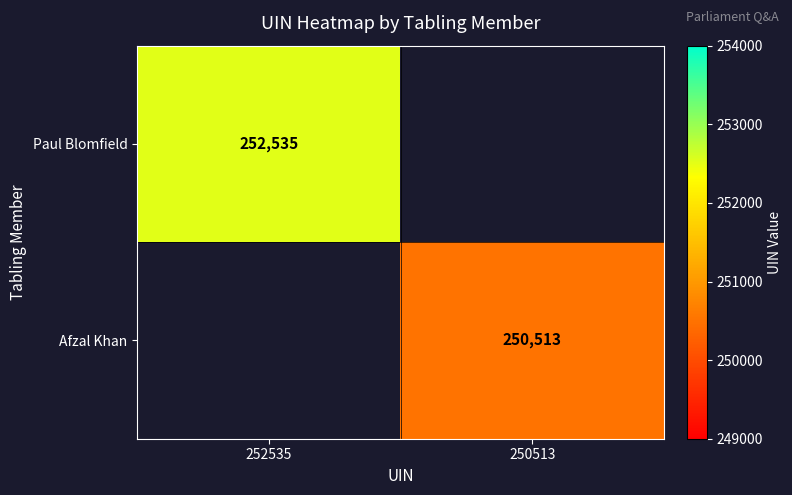

What is the maximum value shown in the chart?

252535.0